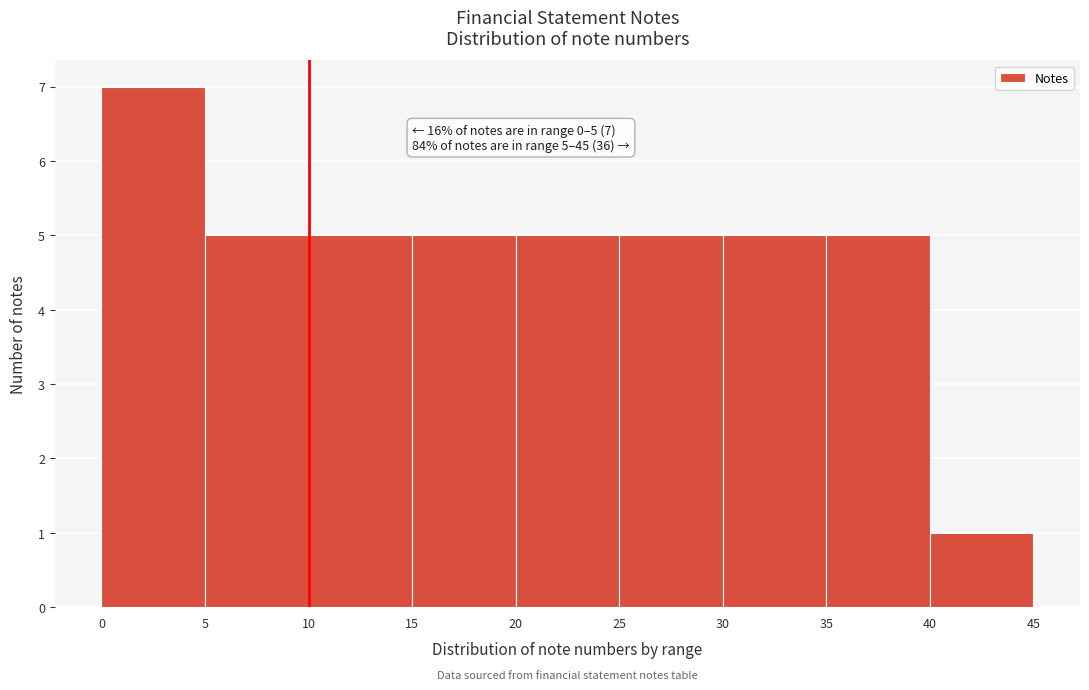

Over which range of the x-axis is the bar tallest?

0 to 5